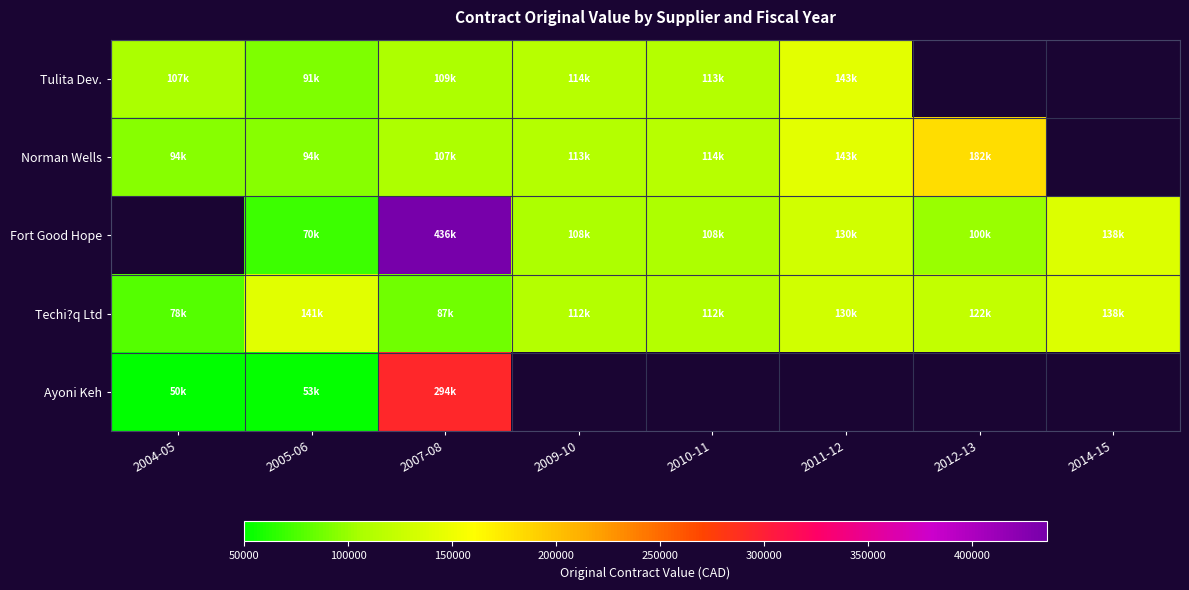

At which label does Techi?q Ltd first exceed 122188?

2005-06